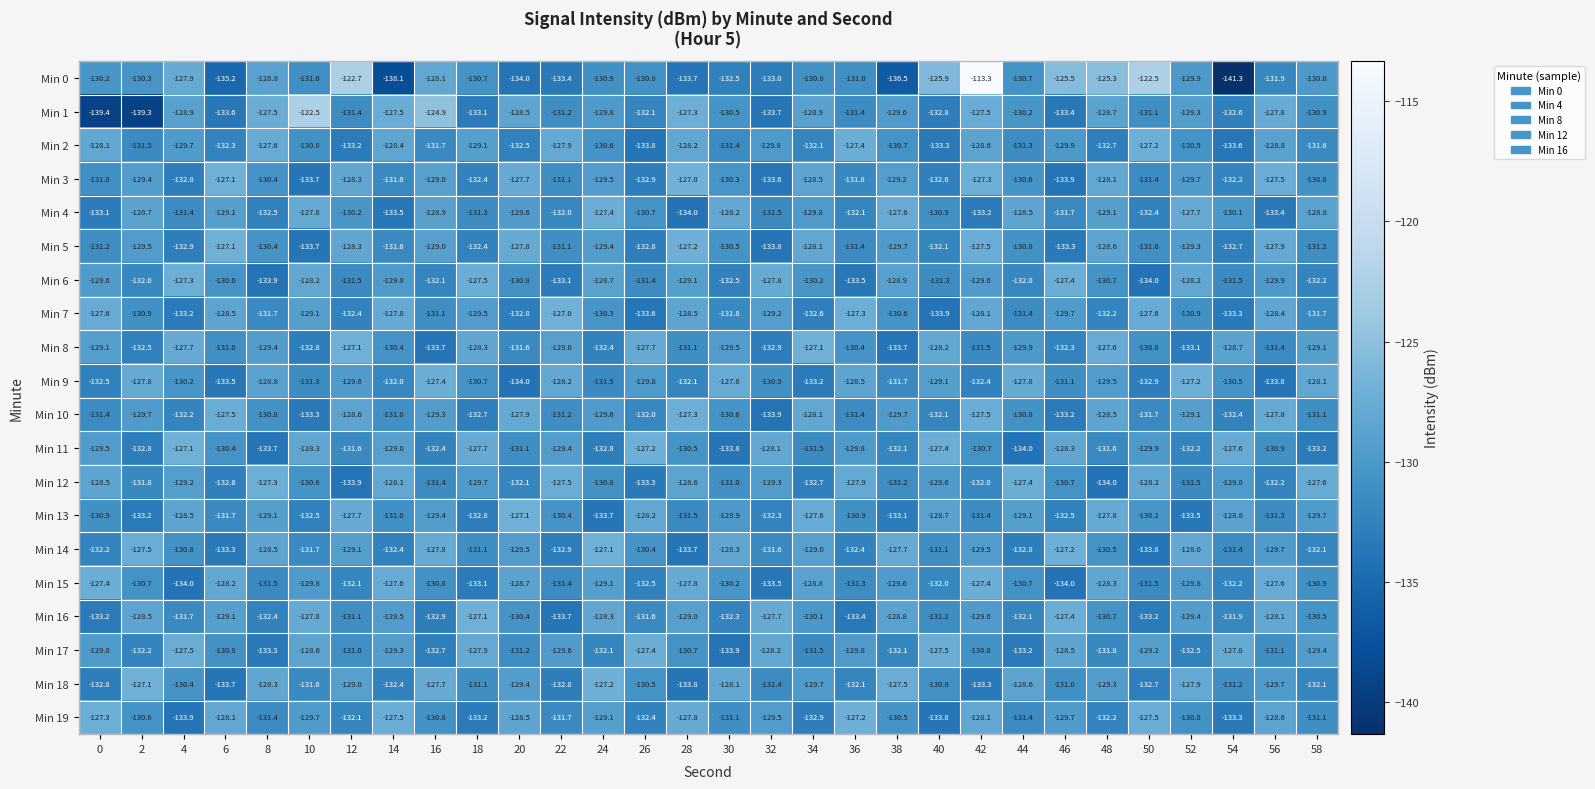

Rank the categories by Min 12 value from highest to lowest.

8, 44, 22, 58, 36, 14, 50, 0, 28, 4, 32, 40, 18, 54, 10, 46, 24, 30, 38, 16, 52, 2, 42, 20, 56, 6, 34, 26, 12, 48